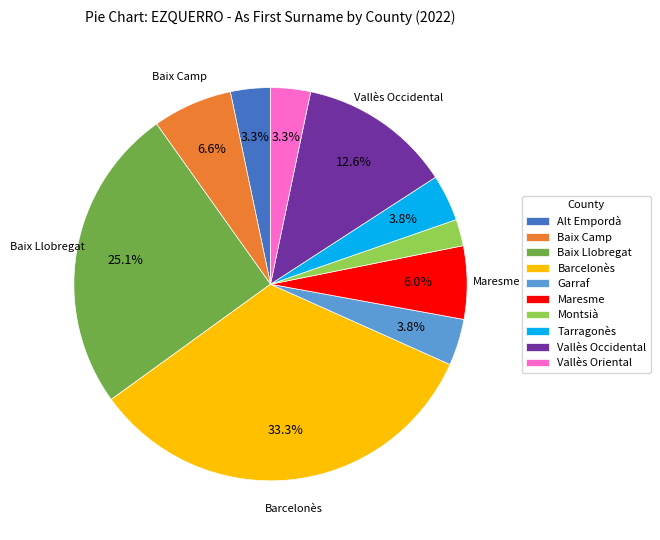

Is there a majority slice in this chart?

No